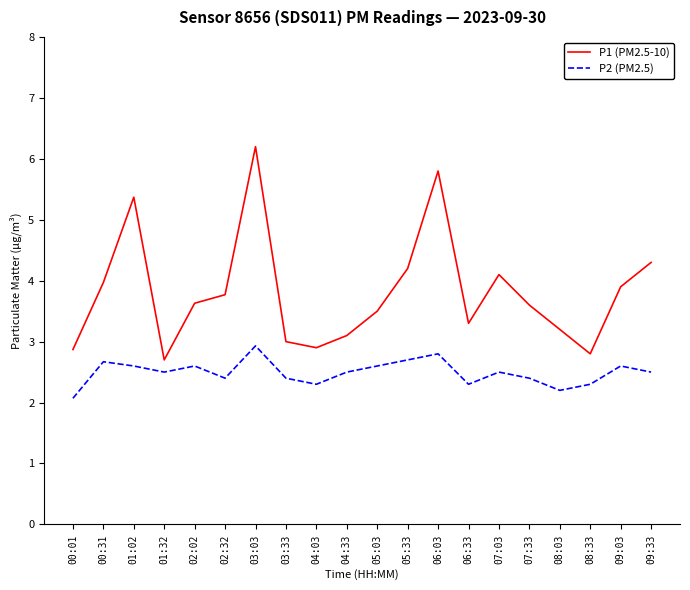

Read the P1 (PM2.5-10) value at 06:33.

3.3